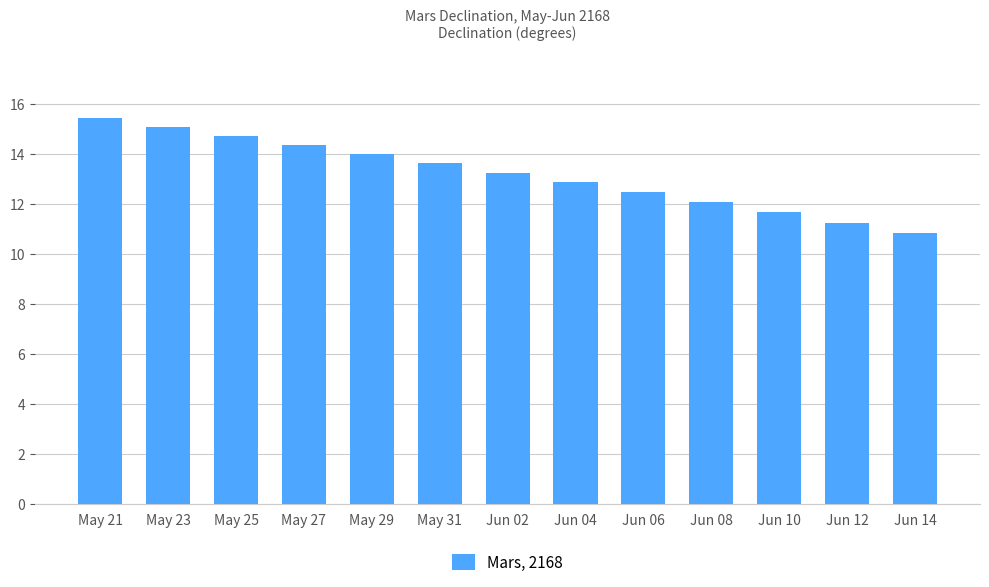

What is the smallest value displayed?

10.8